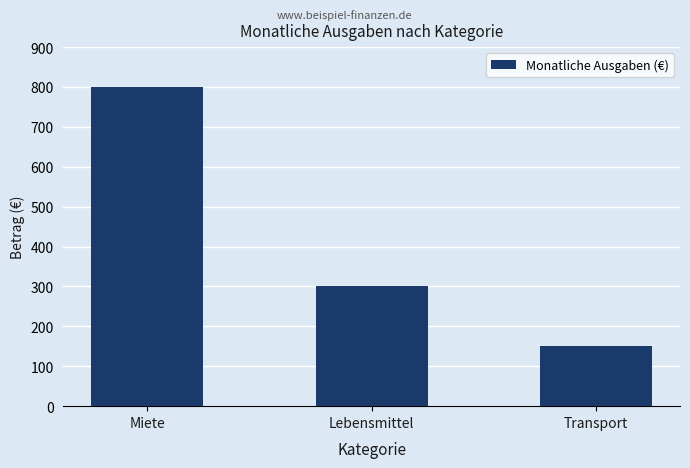

Does the chart contain any negative values?

No